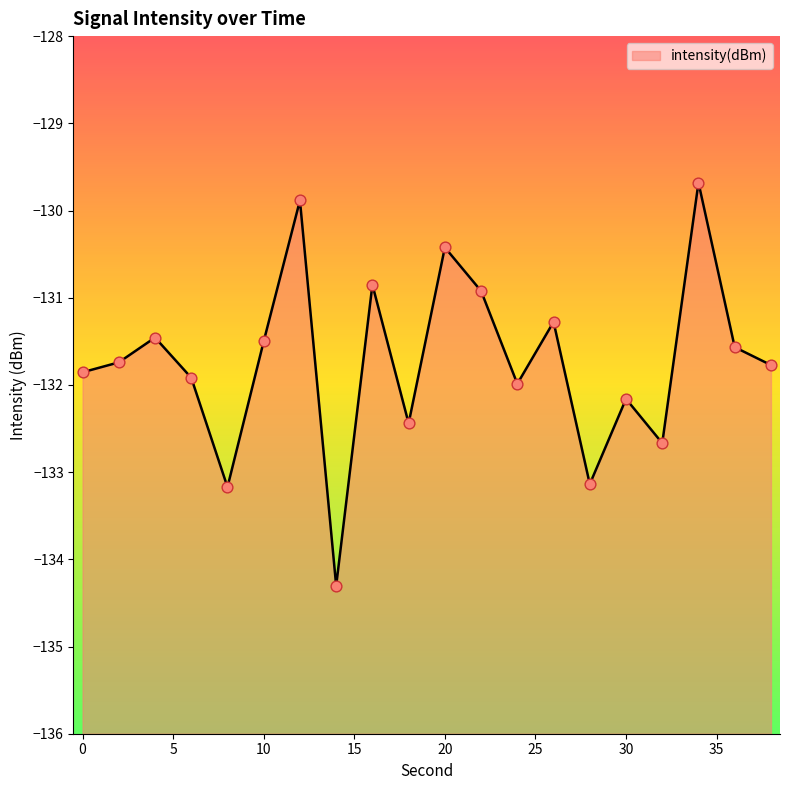

What is the change in value from 4 to 12?

+1.6